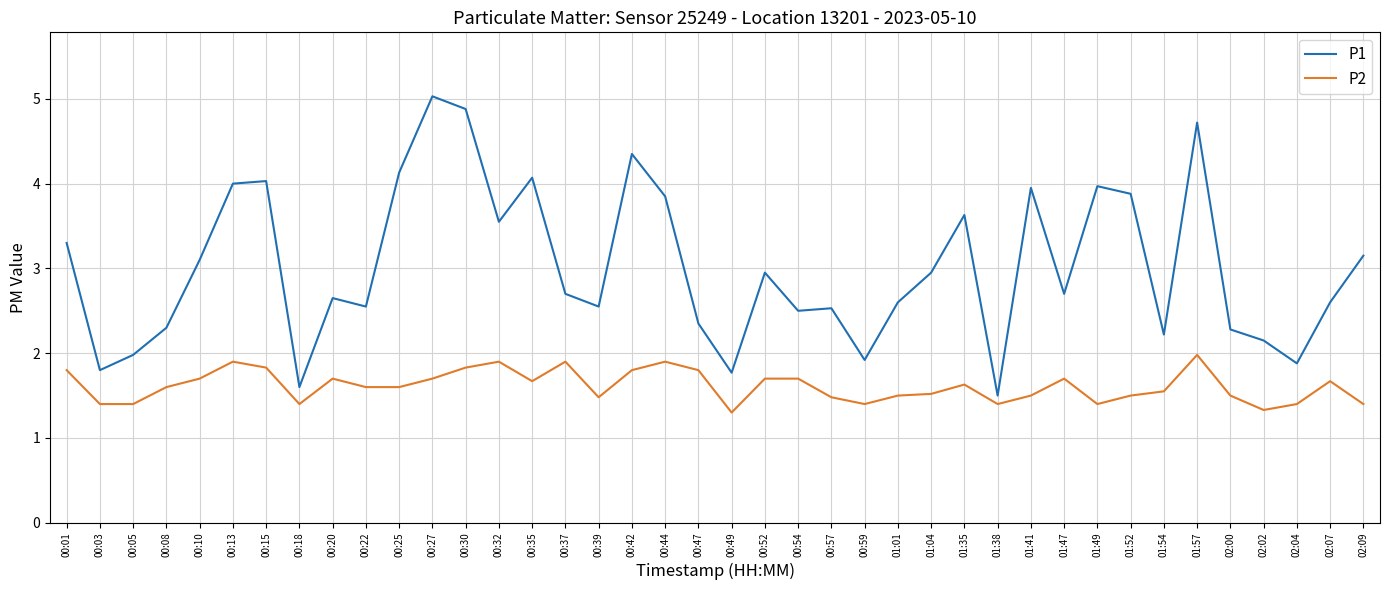

True or false: P2 and P1 intersect in this chart.

False